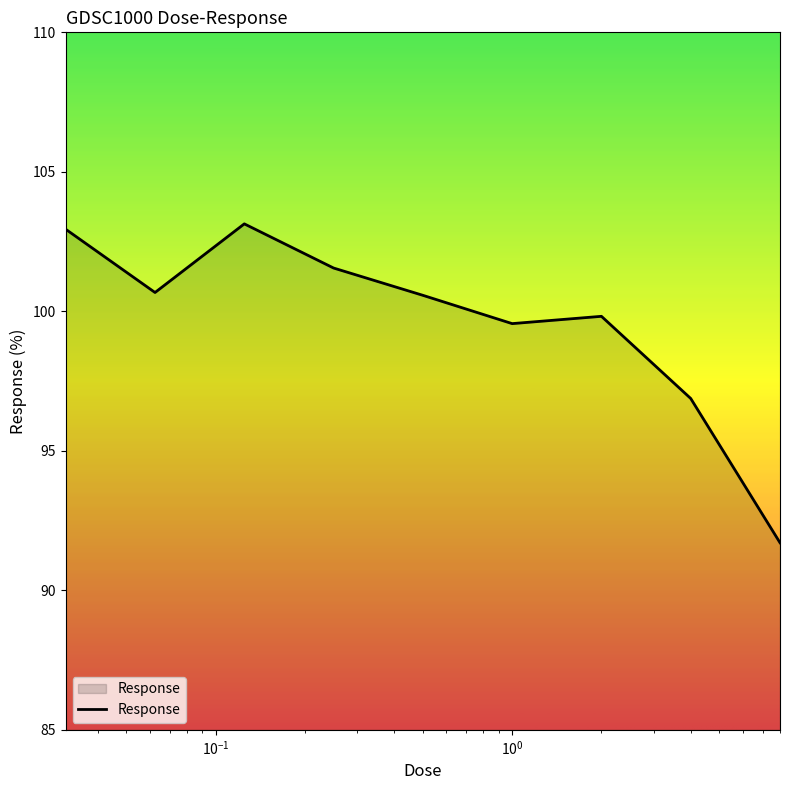

What is the sum of all values?

896.8